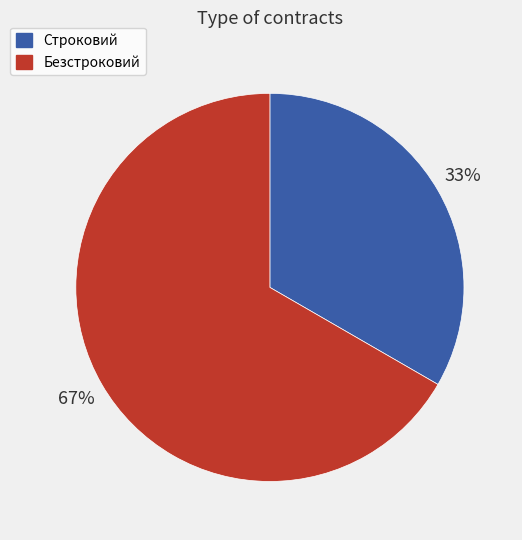

Count the number of slices in the pie.

2